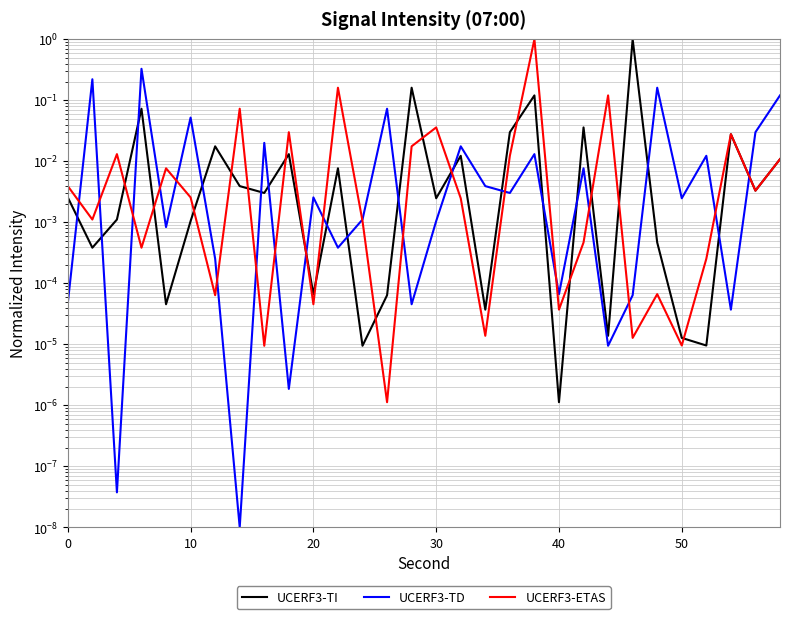

What is the label of the 2nd point from the left?

10